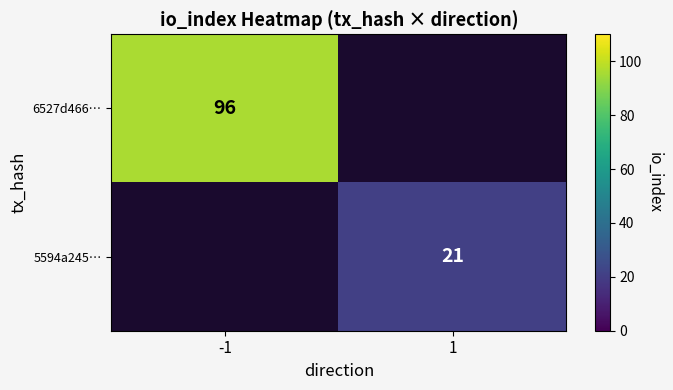

The value of 5594a245… at 1 is 8.3. True or false?

False